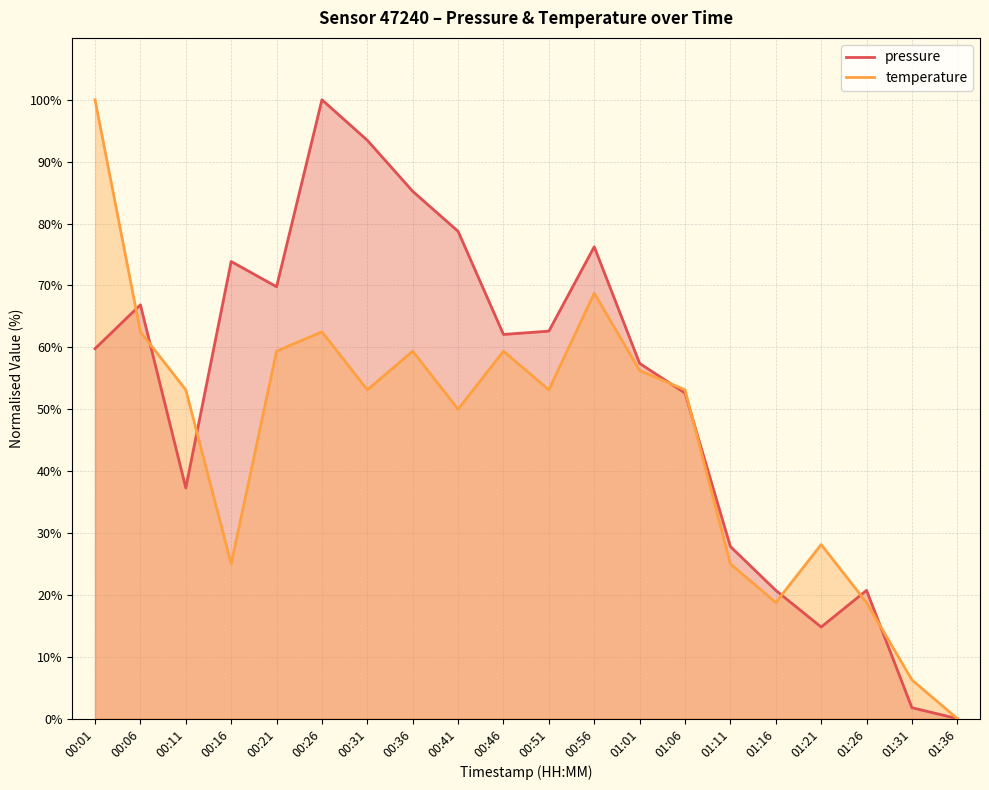

How many times do pressure and temperature cross each other?

8